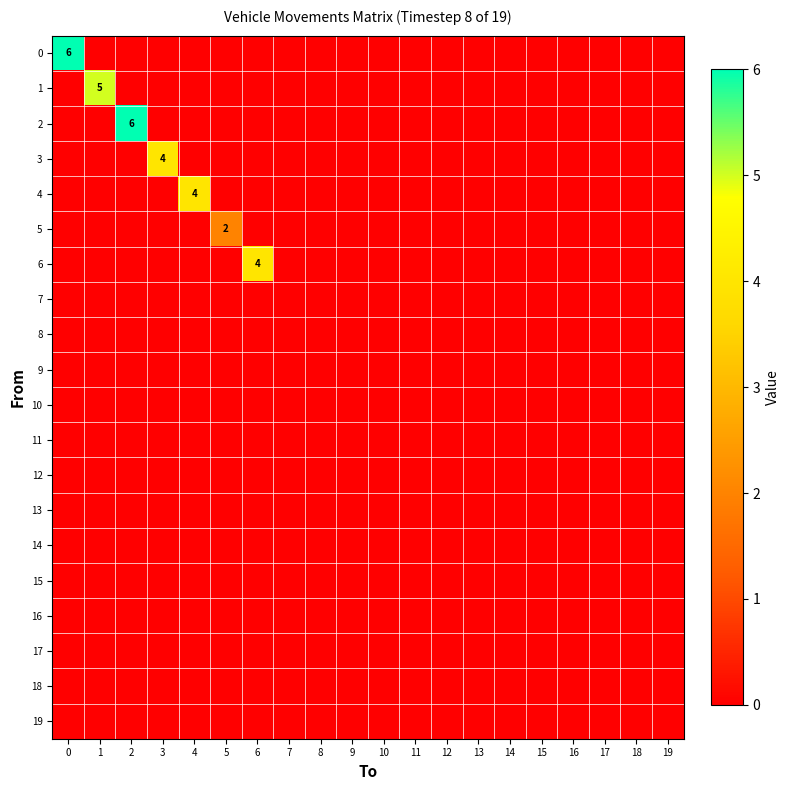

What is the sum of all 1 values?

5